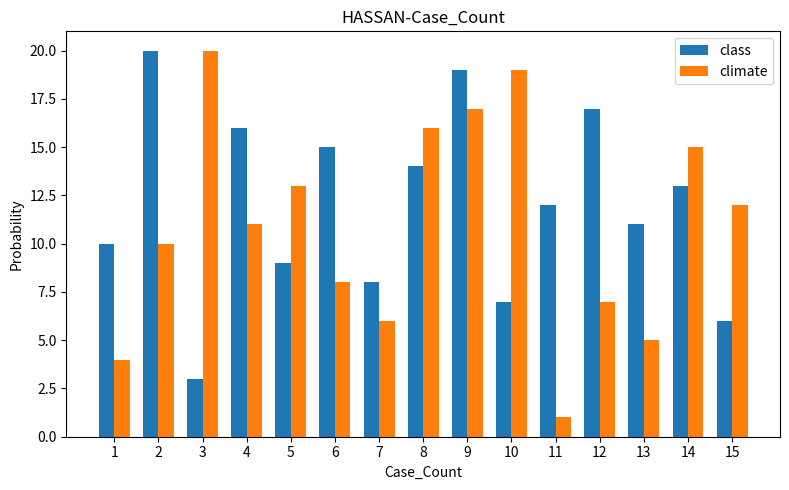

Which series has the widest spread of values?

climate